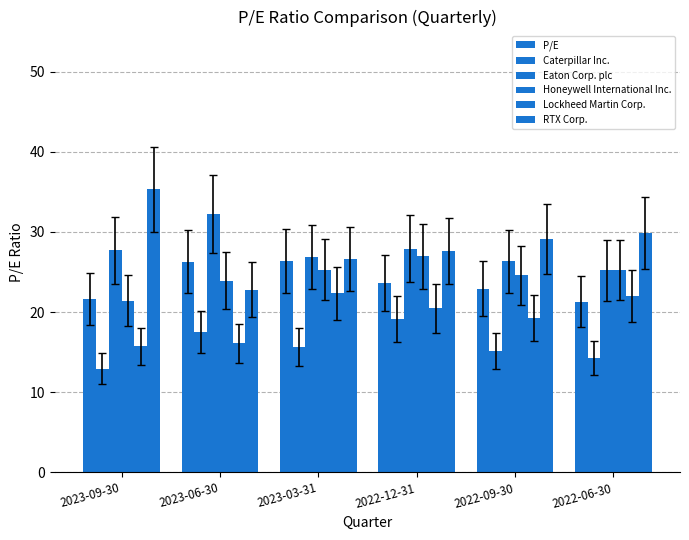

What position from the right is 2022-09-30?

2